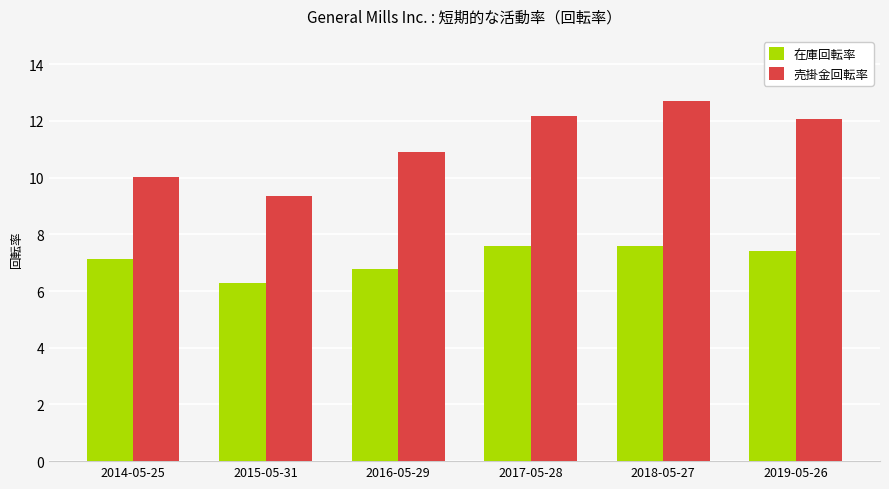

What is the sum of all 売掛金回転率 values?

67.3